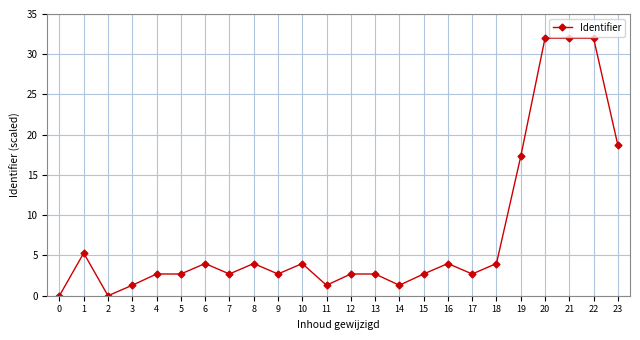

Which has a higher value, 13 or 18?

18